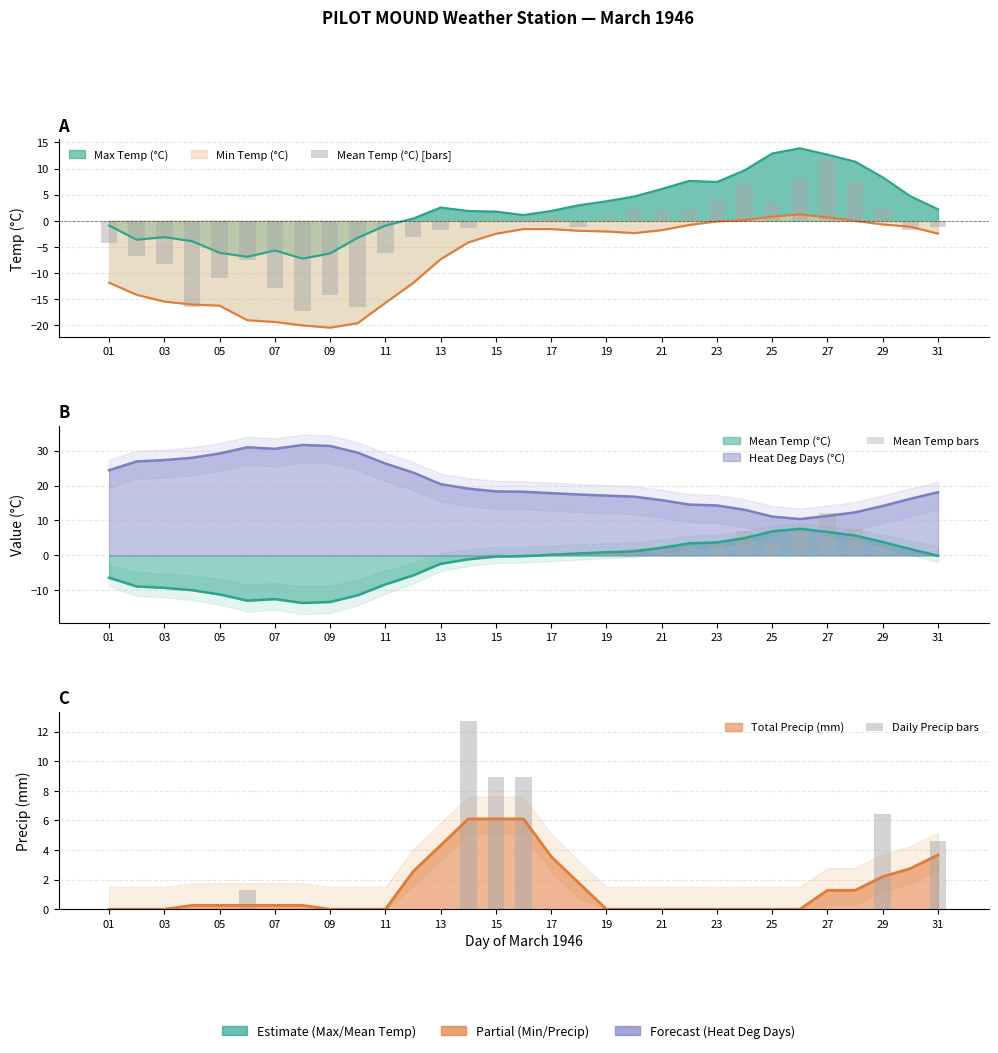

Is the value of Daily Precip bars at 11 greater than the value of Mean Temp bars at 28?

No